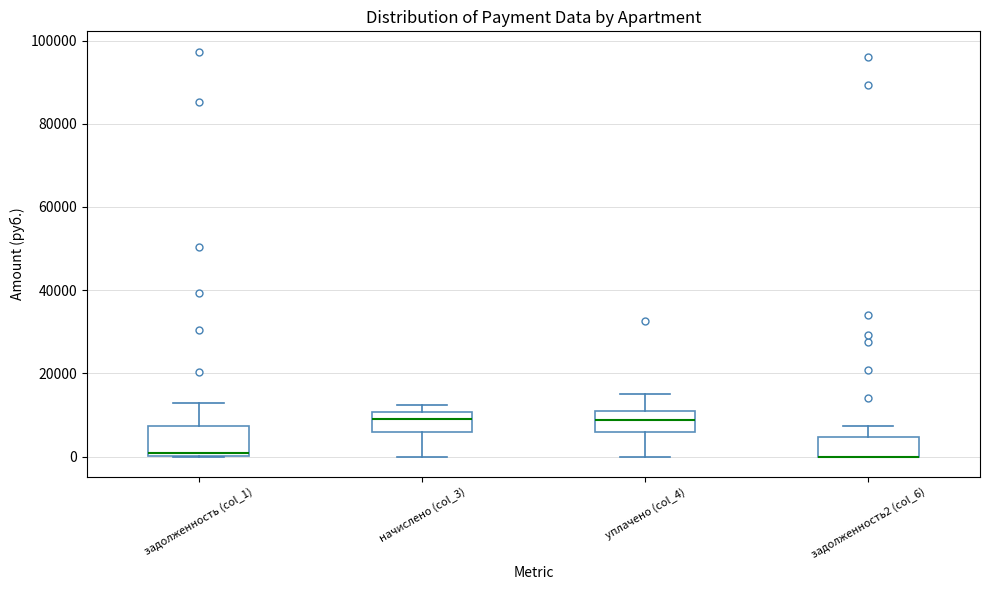

Comparing the boxes themselves (not the whiskers), which one is the tallest?

задолженность (col_1)